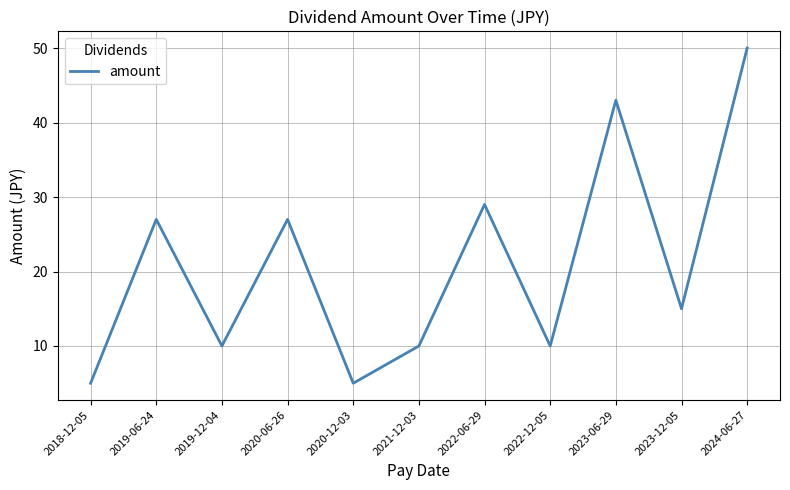

The chart shows a value of 4 at 2023-12-05. True or false?

False